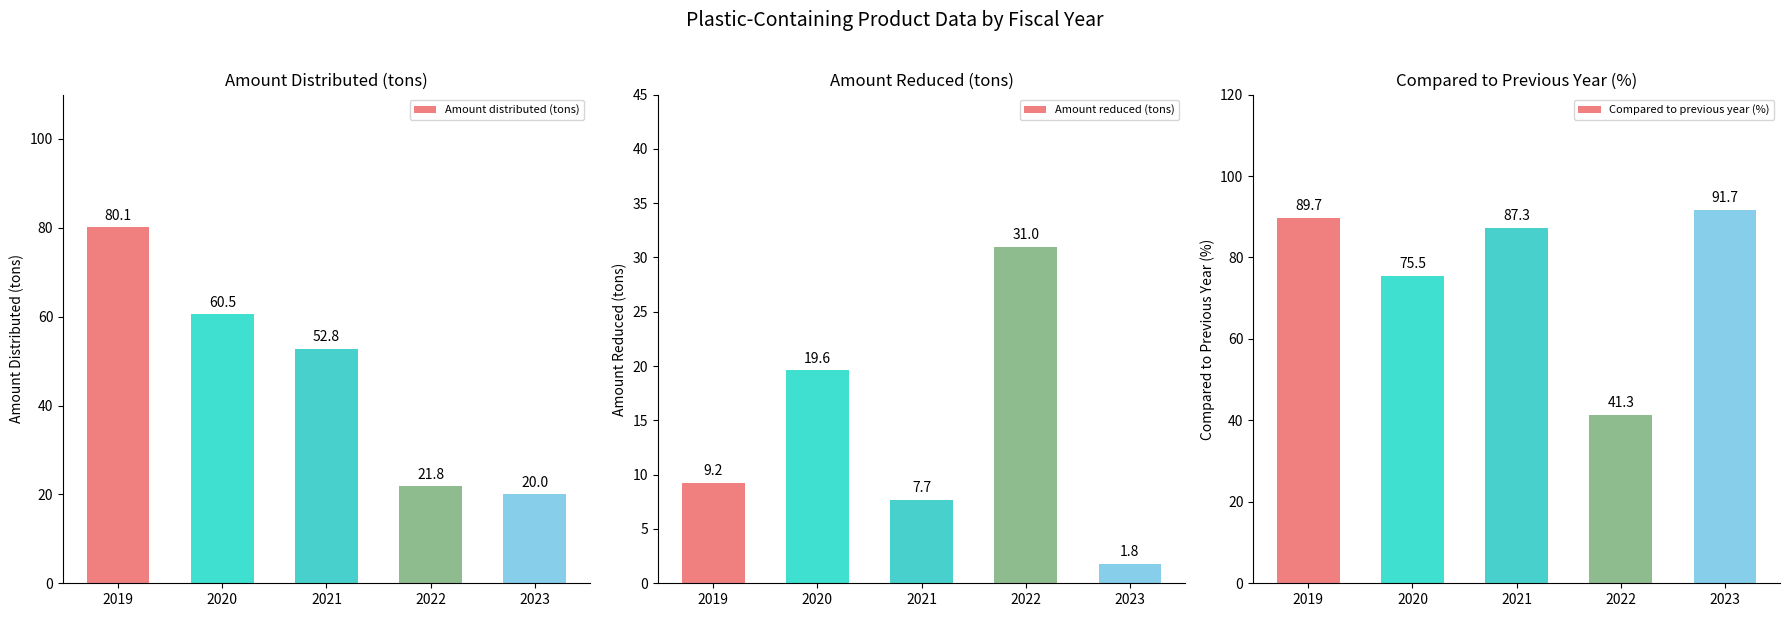

How many bars are there in each group?

3